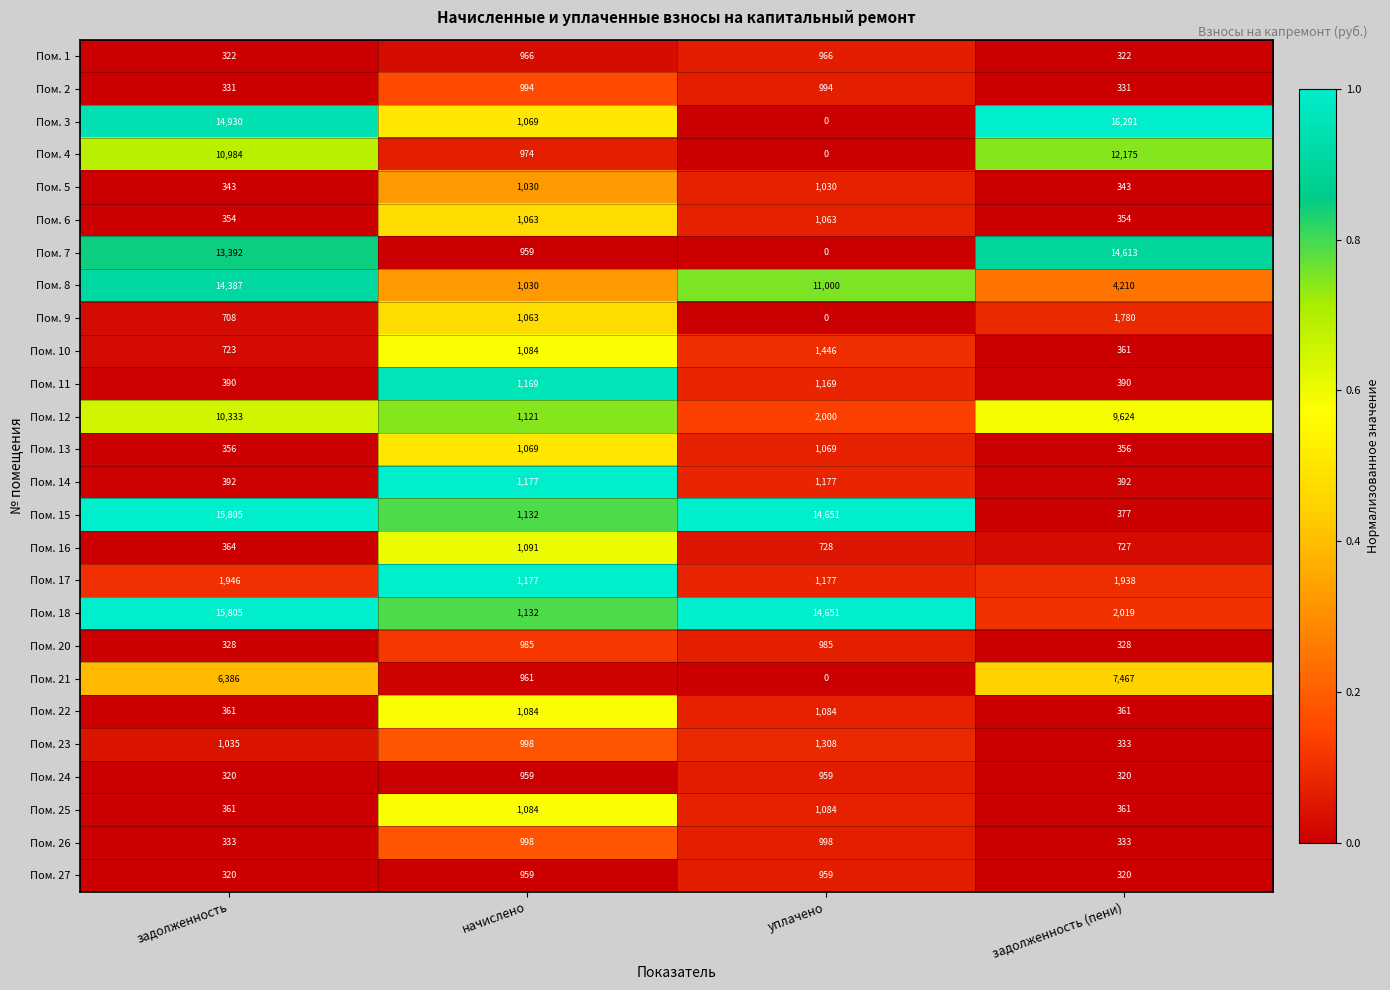

What is the difference between the second highest and minimum values in the Пом. 16 series?

364